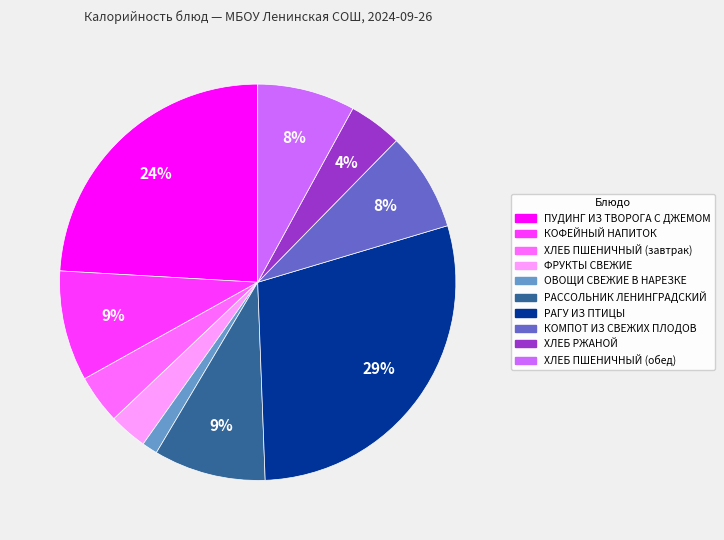

What is the largest slice in the pie chart?

РАГУ ИЗ ПТИЦЫ